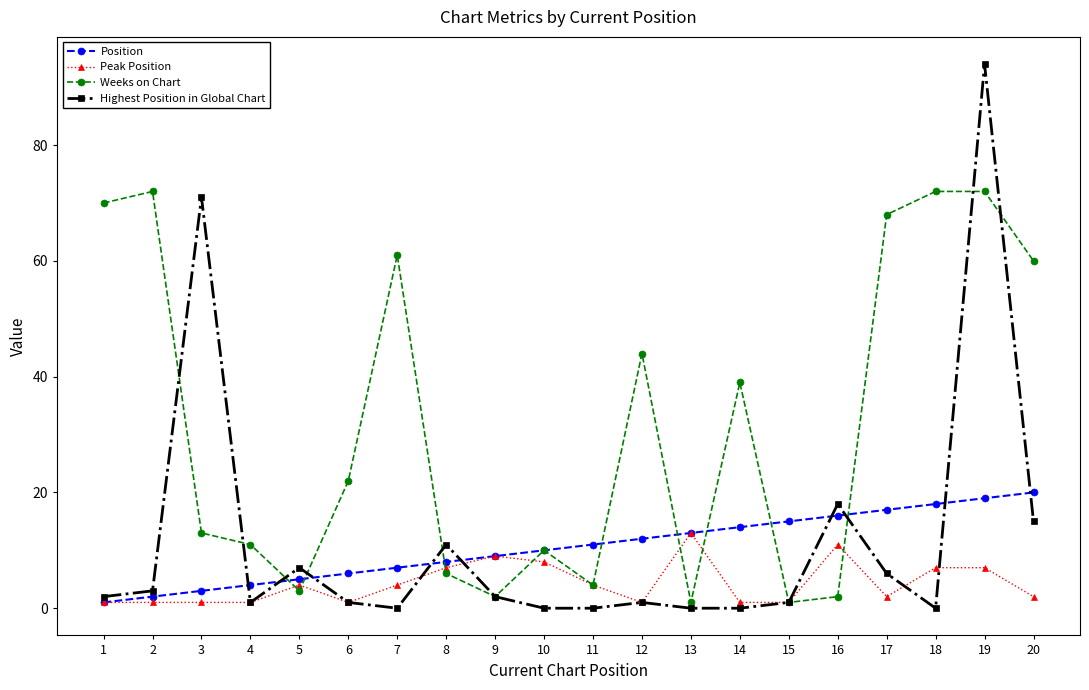

Reading left to right, transcribe all the data shown in this chart.

Position: 1=1	2=2	3=3	4=4	5=5	6=6	7=7	8=8	9=9	10=10	11=11	12=12	13=13	14=14	15=15	16=16	17=17	18=18	19=19	20=20
Peak Position: 1=1	2=1	3=1	4=1	5=4	6=1	7=4	8=7	9=9	10=8	11=4	12=1	13=13	14=1	15=1	16=11	17=2	18=7	19=7	20=2
Weeks on Chart: 1=70	2=72	3=13	4=11	5=3	6=22	7=61	8=6	9=2	10=10	11=4	12=44	13=1	14=39	15=1	16=2	17=68	18=72	19=72	20=60
Highest Position in Global Chart: 1=2	2=3	3=71	4=1	5=7	6=1	7=0	8=11	9=2	10=0	11=0	12=1	13=0	14=0	15=1	16=18	17=6	18=0	19=94	20=15